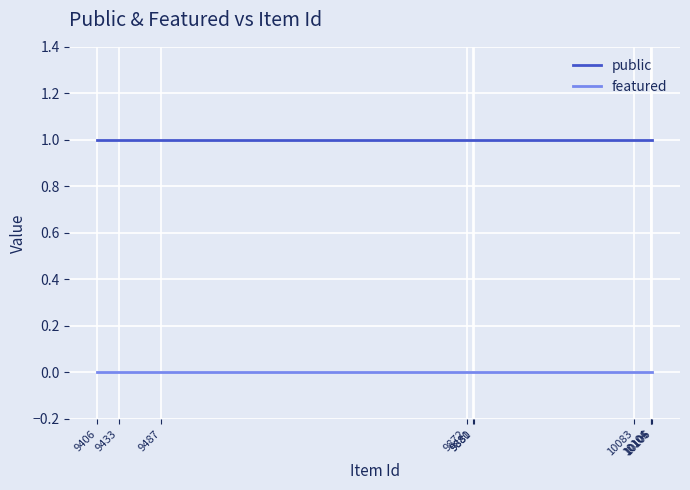

At which label does featured reach its minimum?

10106